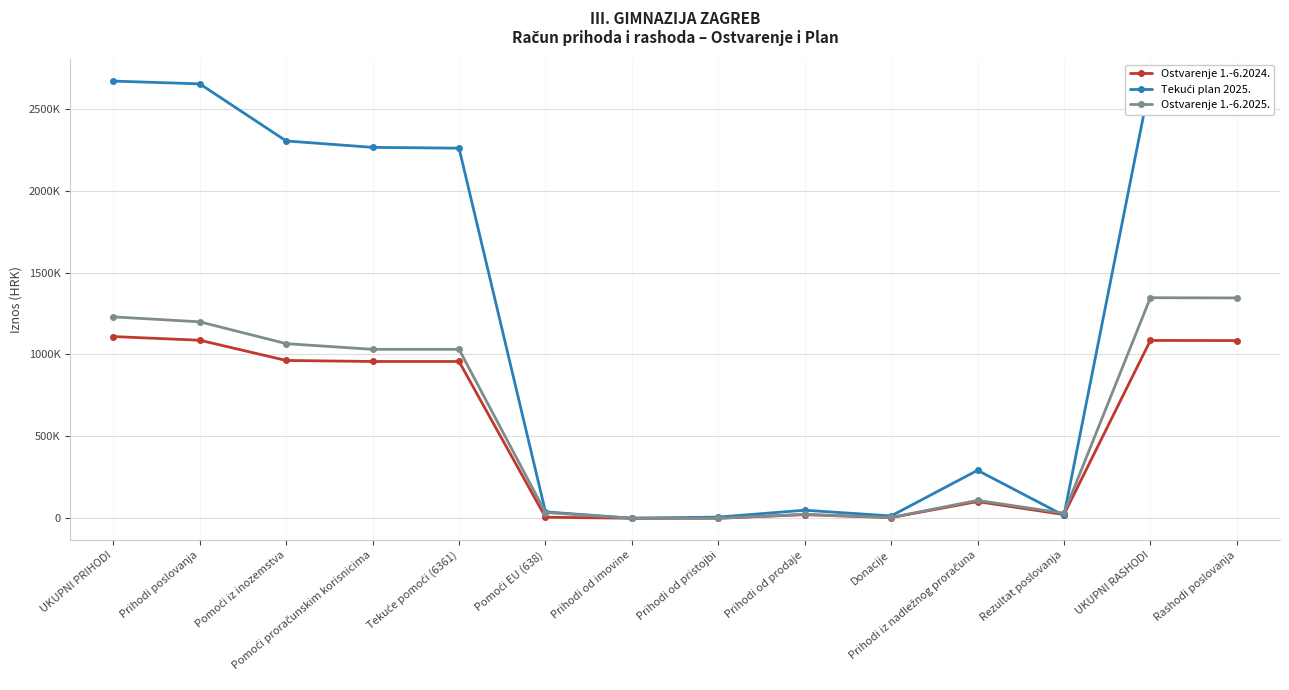

Reading left to right, extract all data points from this chart.

Ostvarenje 1.-6.2024.: 1109230.0	1086811.9	963295.3	957101.1	957101.1	6194.2	0.0	0.0	21784.9	3900.0	101731.7	22418.1	1085454.1	1084927.1
Tekući plan 2025.: 2669100.0	2652100.0	2303500.0	2264500.0	2259500.0	39000.0	0.0	7000.0	49000.0	14000.0	292600.0	17000.0	2669100.0	2575800.0
Ostvarenje 1.-6.2025.: 1229517.1	1199239.4	1066010.9	1031276.3	1031276.3	34734.7	0.0	0.0	23986.4	4770.0	109242.1	30277.7	1346440.5	1345078.0